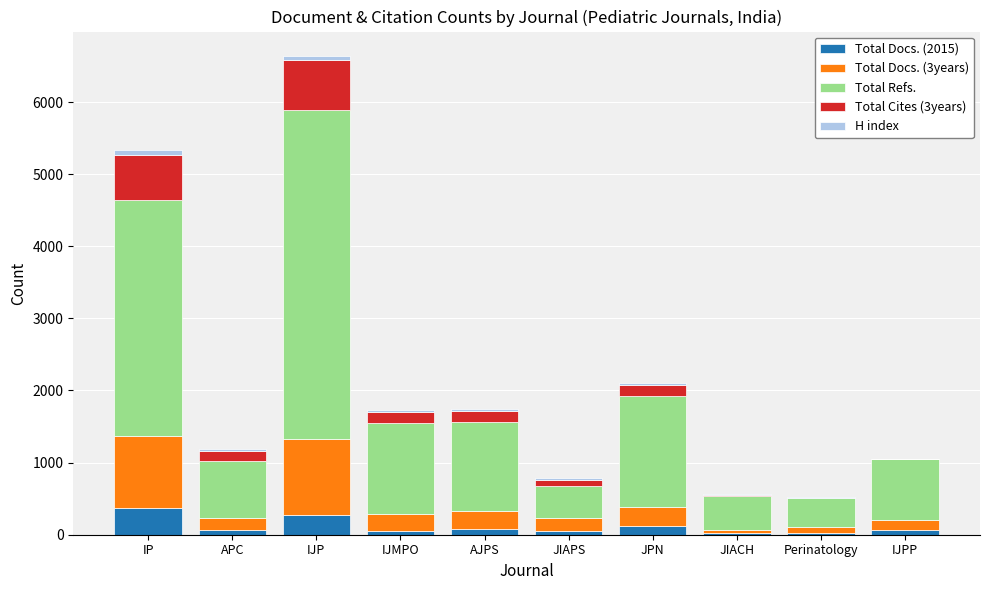

What is the maximum value for Total Docs. (2015)?

364